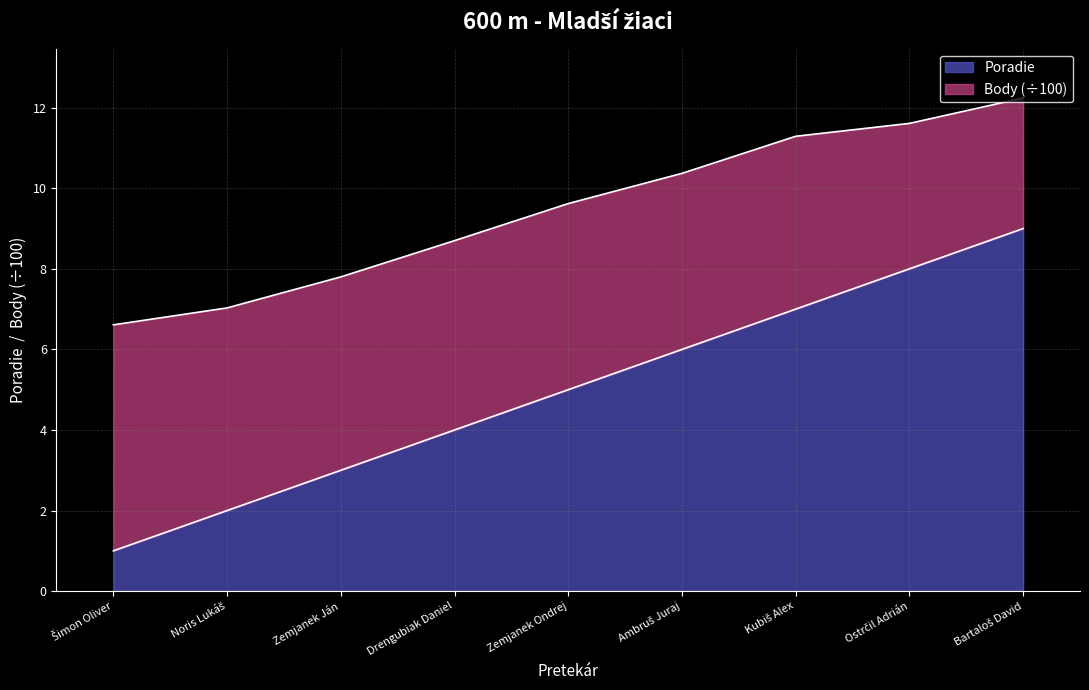

Rank the categories by value from highest to lowest.

Bartaloš David, Ostrčil Adrián, Kubiš Alex, Ambruš Juraj, Zemjanek Ondrej, Drengubiak Daniel, Zemjanek Ján, Noris Lukáš, Šimon Oliver